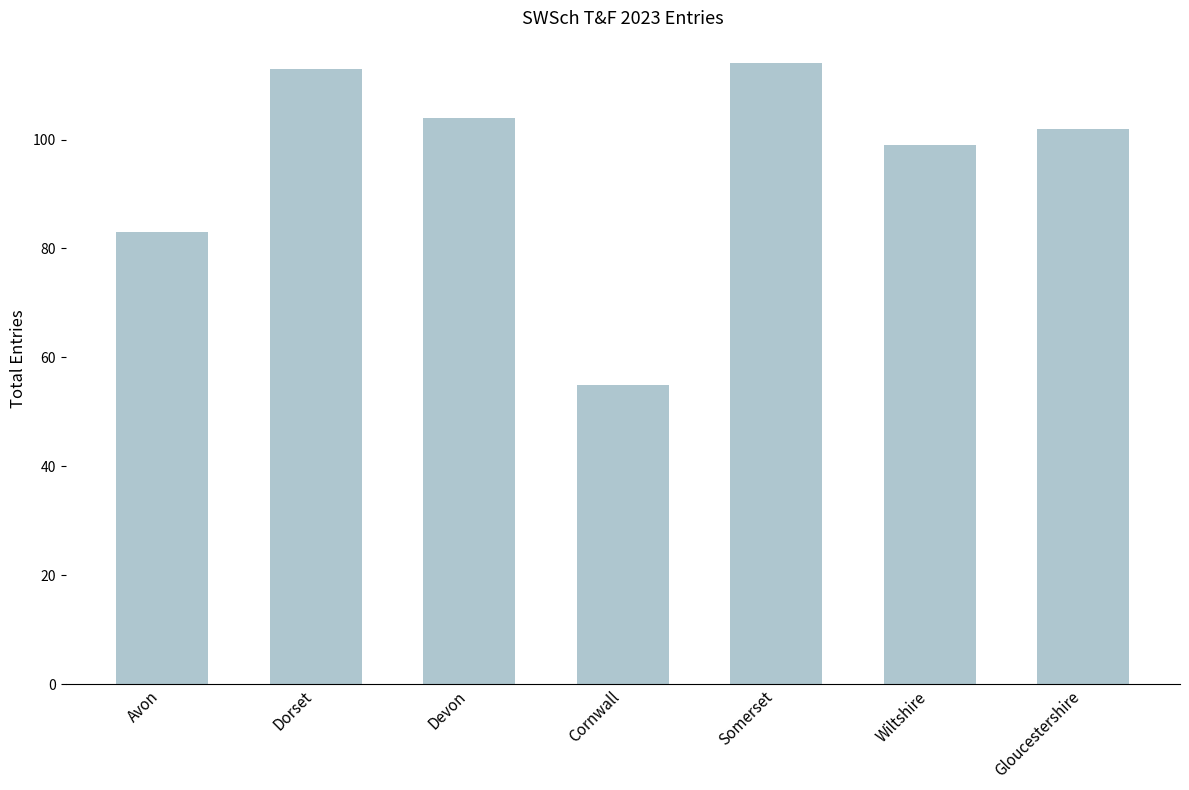

Rank the categories by value from lowest to highest.

Cornwall, Avon, Wiltshire, Gloucestershire, Devon, Dorset, Somerset